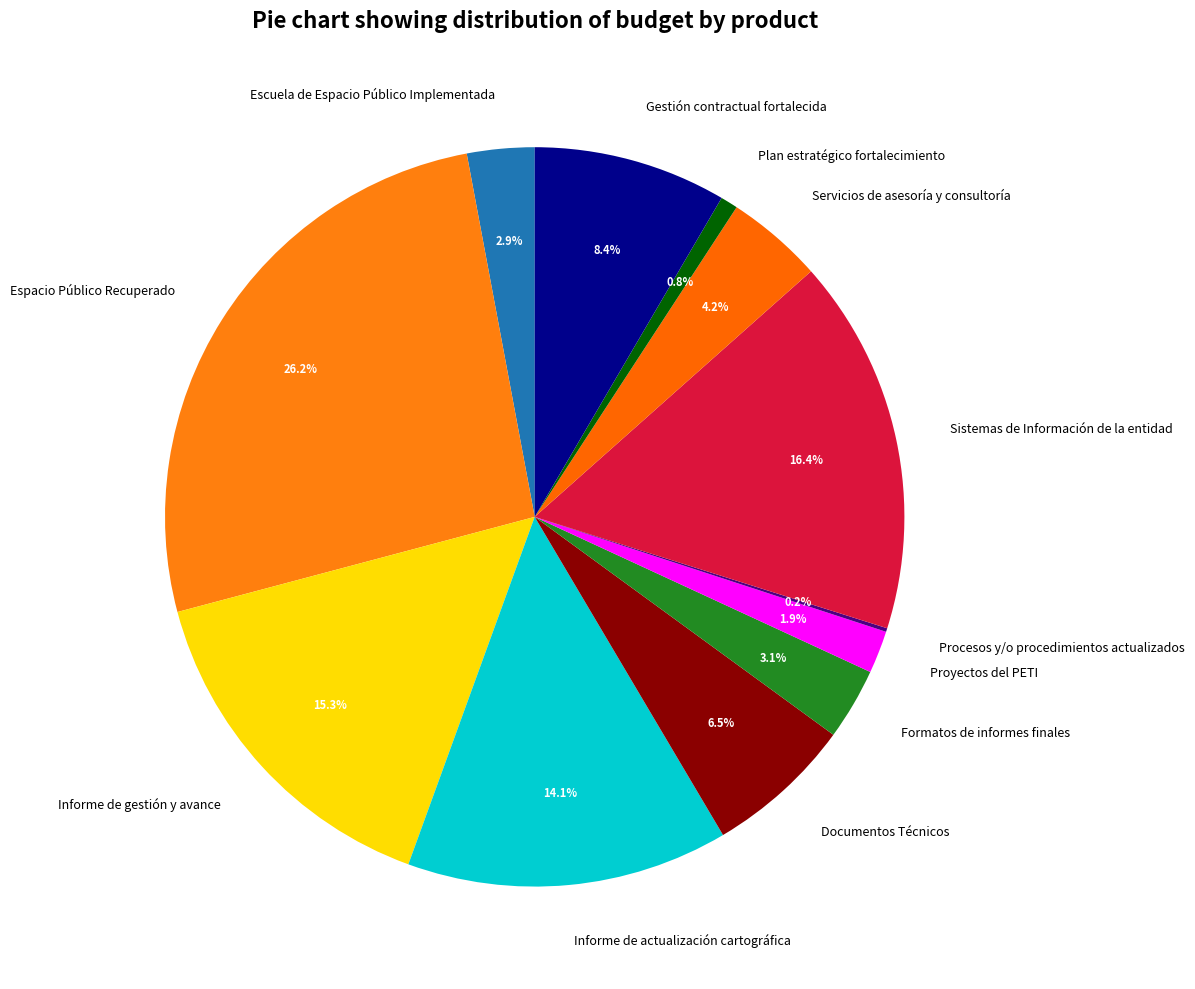

What percentage is the Sistemas de Información de la entidad slice, to the nearest percent?

16%